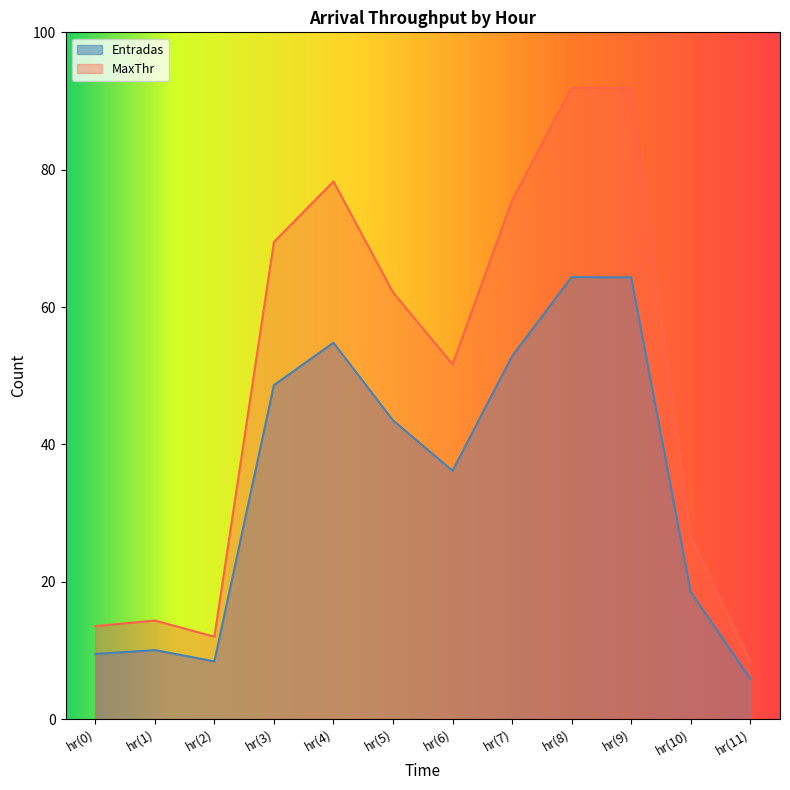

Reading left to right, transcribe all the data shown in this chart.

Entradas: hr(0)=9.5	hr(1)=10.0	hr(2)=8.4	hr(3)=48.6	hr(4)=54.8	hr(5)=43.5	hr(6)=36.2	hr(7)=52.8	hr(8)=64.4	hr(9)=64.3	hr(10)=18.5	hr(11)=5.9
MaxThr: hr(0)=13.5	hr(1)=14.3	hr(2)=12.0	hr(3)=69.5	hr(4)=78.3	hr(5)=62.1	hr(6)=51.7	hr(7)=75.5	hr(8)=91.9	hr(9)=91.9	hr(10)=26.4	hr(11)=8.4